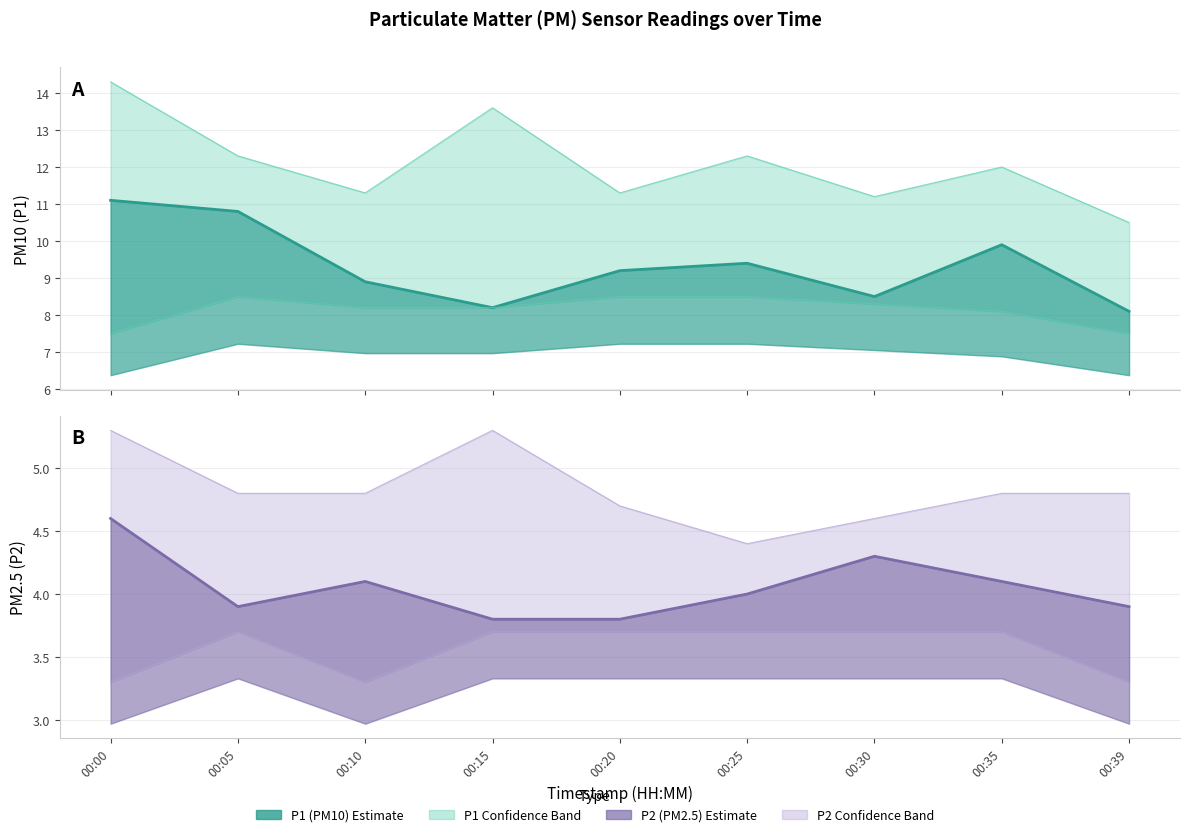

Where is P2_upper nearest to the value 4?

00:25